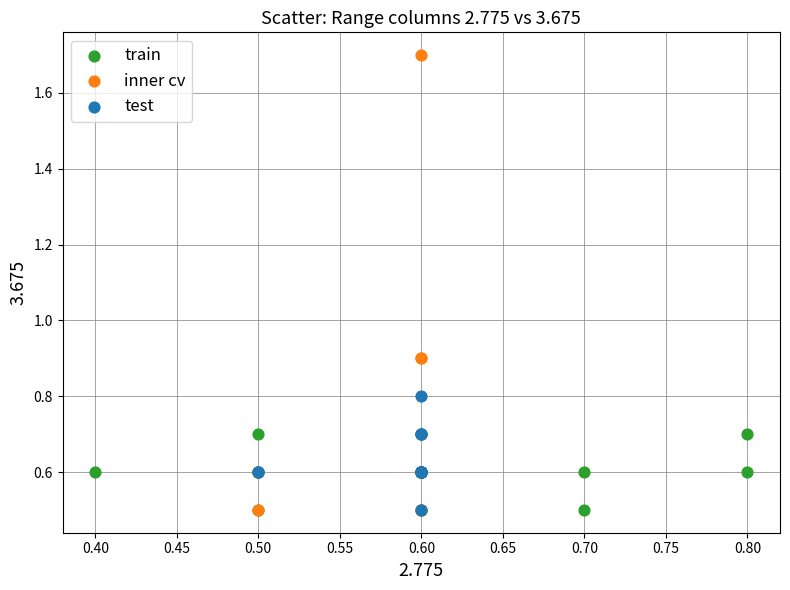

Which series contains the highest Y value?

inner cv